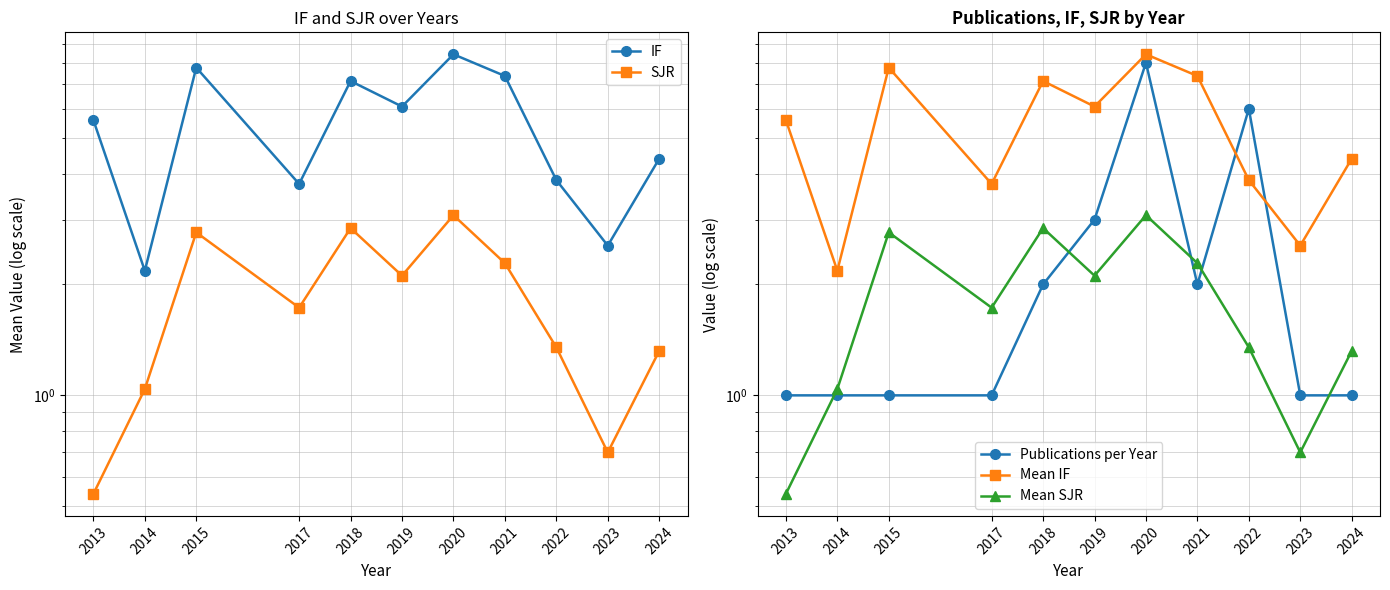

Does the chart have visible grid lines?

Yes